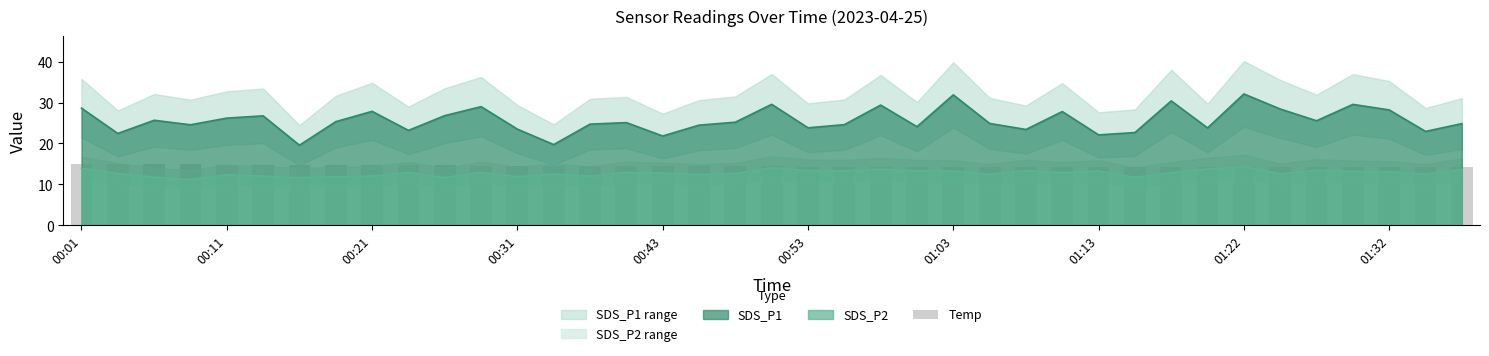

True or false: SDS_P2 and SDS_P1 intersect in this chart.

False